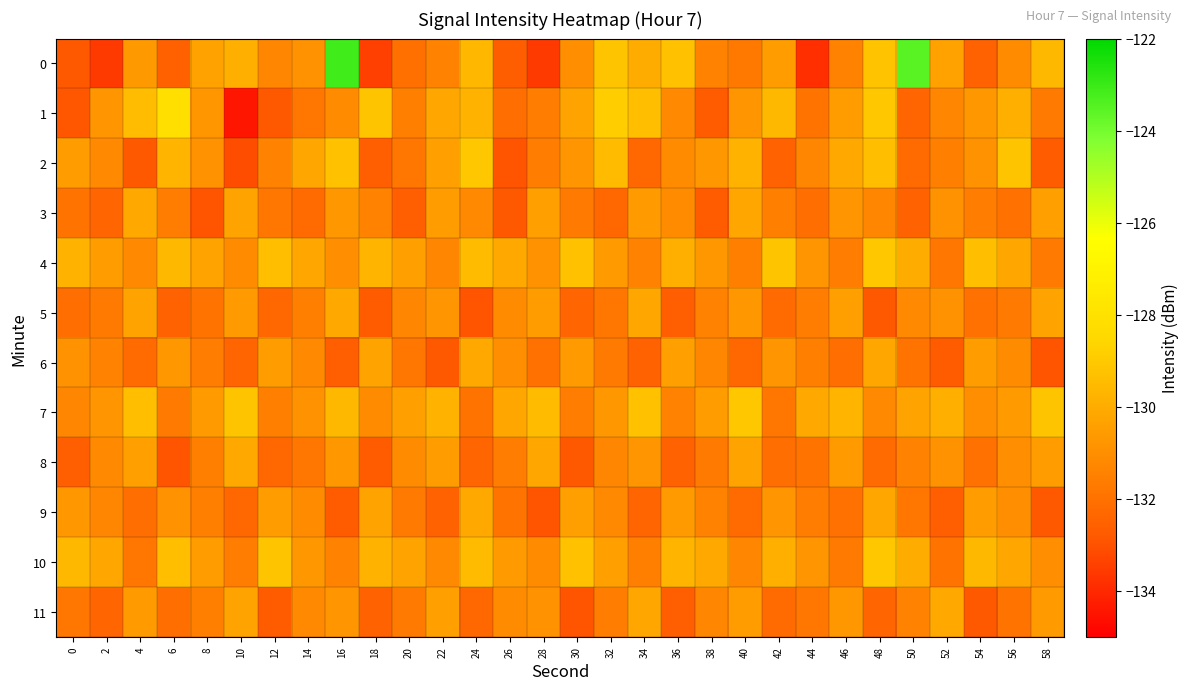

How many data points does each series have?

30